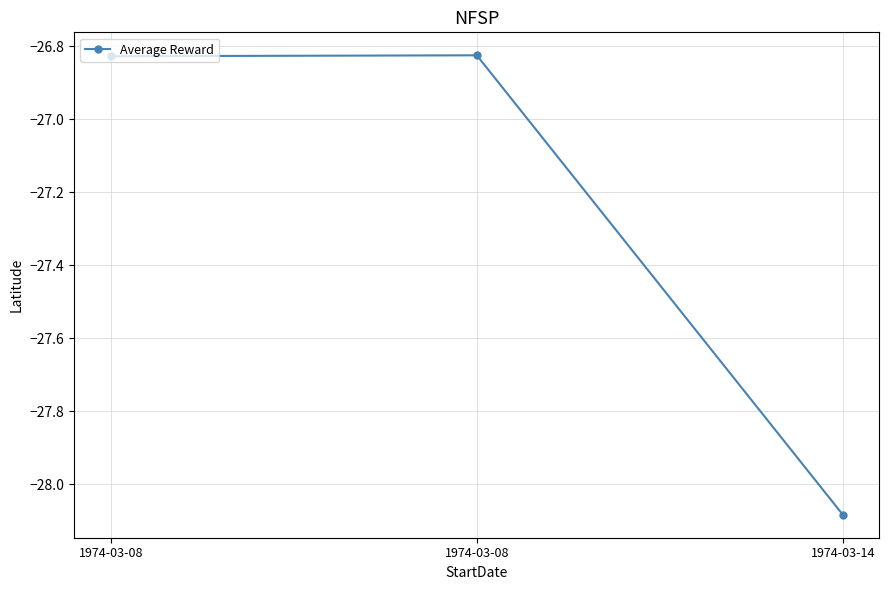

What is the sum of all values?

-81.7